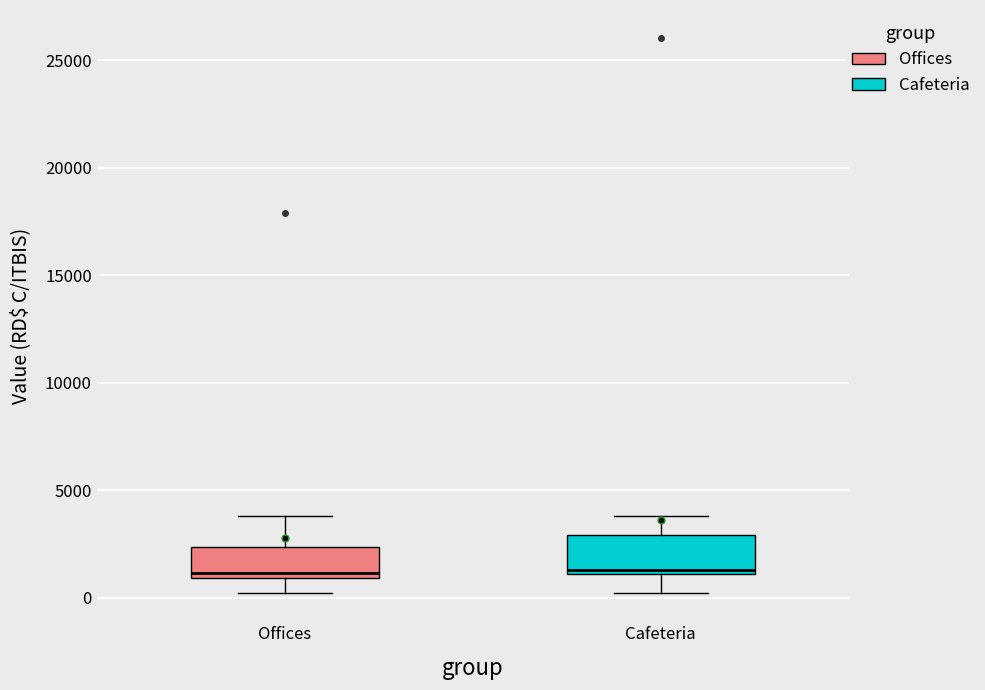

Where is the upper edge of the box for Offices on the y-axis? The values are not printed on the chart, so give them approximately, as read against the axis.

2500